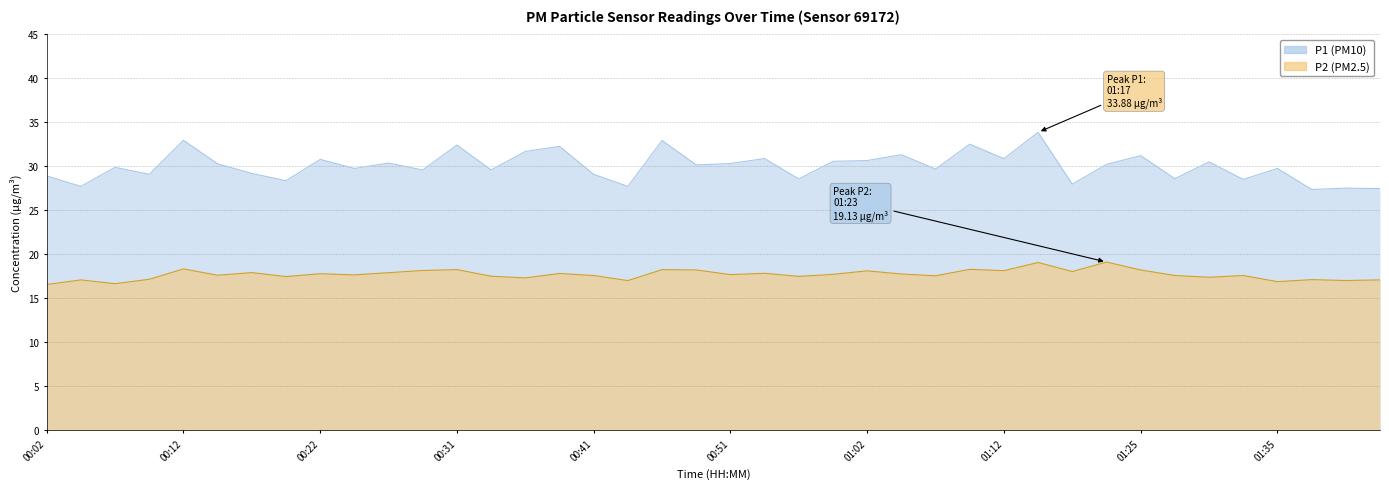

List the series in order of their overall mean, lowest first.

P2, P1